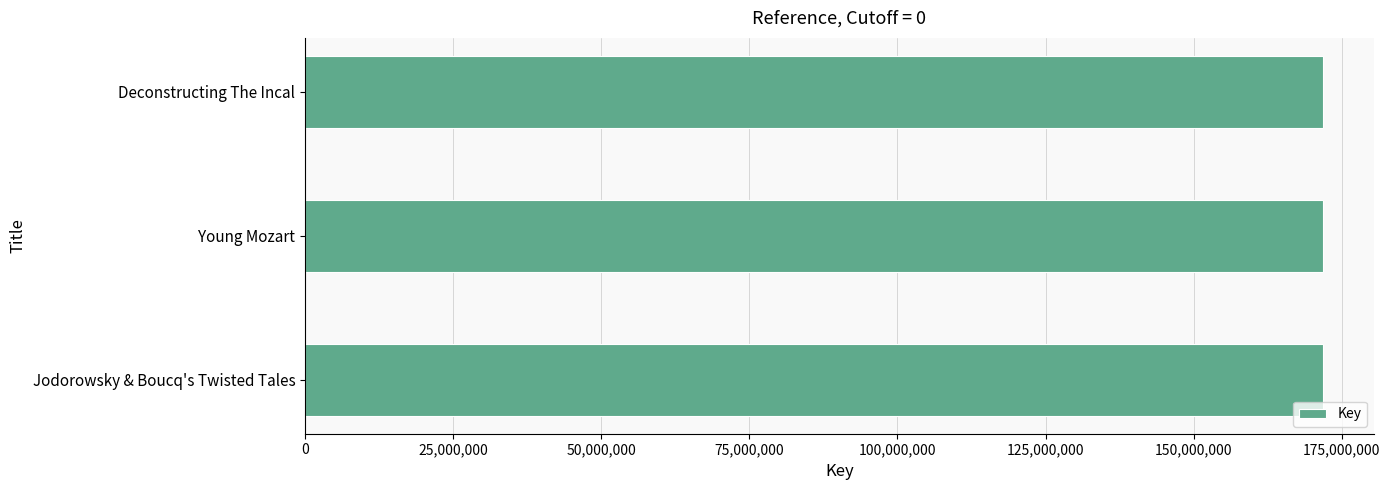

How many distinct data groups are displayed?

1